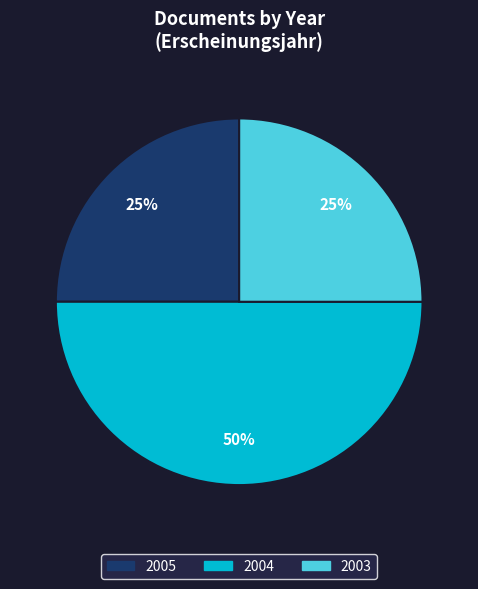

Which category has the biggest portion of the pie?

2004